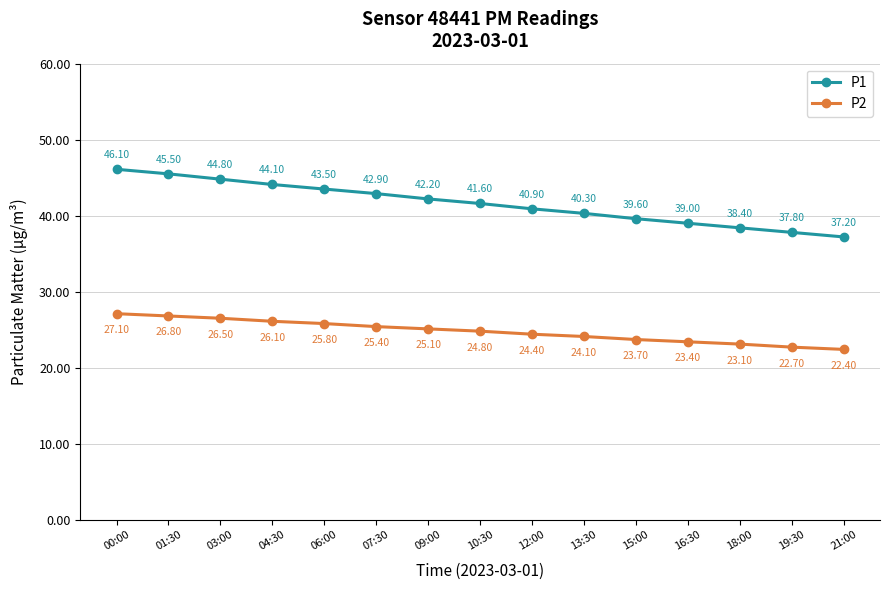

How many data points does each series have?

15